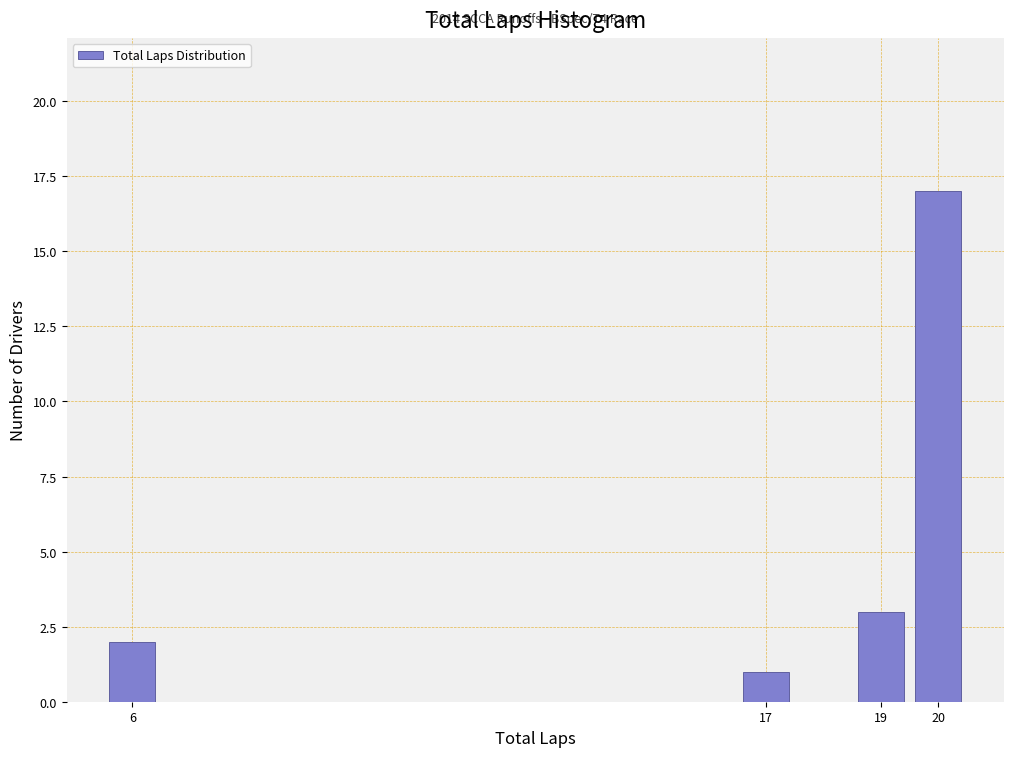

Reading right to left, list all the values displayed in this chart.

20=17	19=3	17=1	6=2